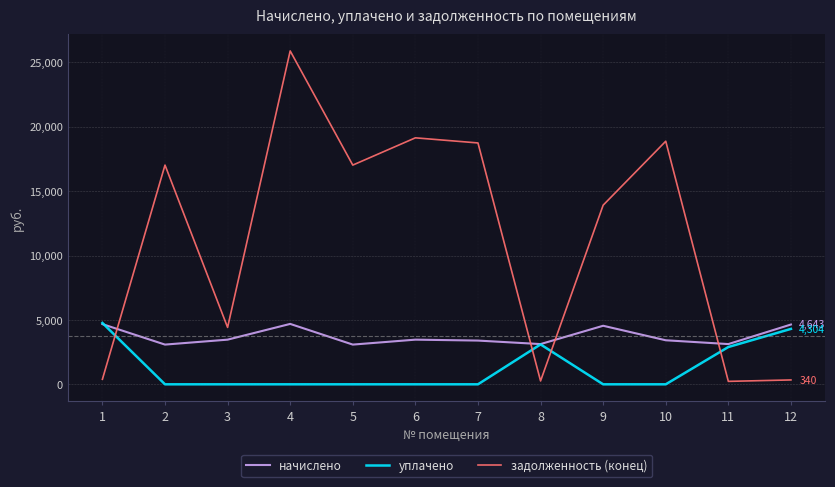

After their last crossing, which series has the higher values: задолженность (конец) or уплачено?

уплачено